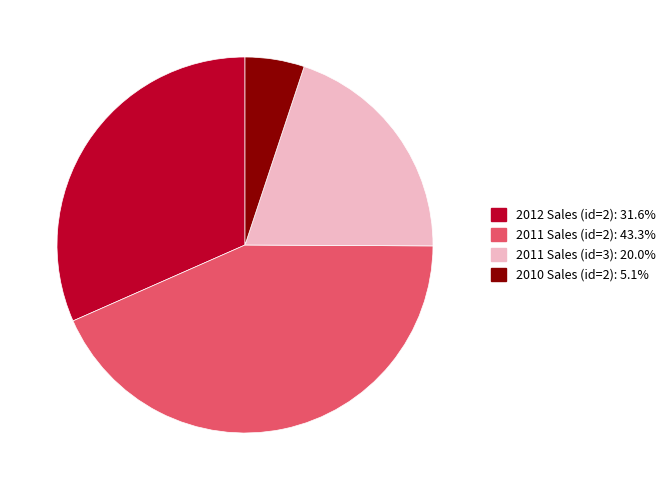

Is there a majority slice in this chart?

No